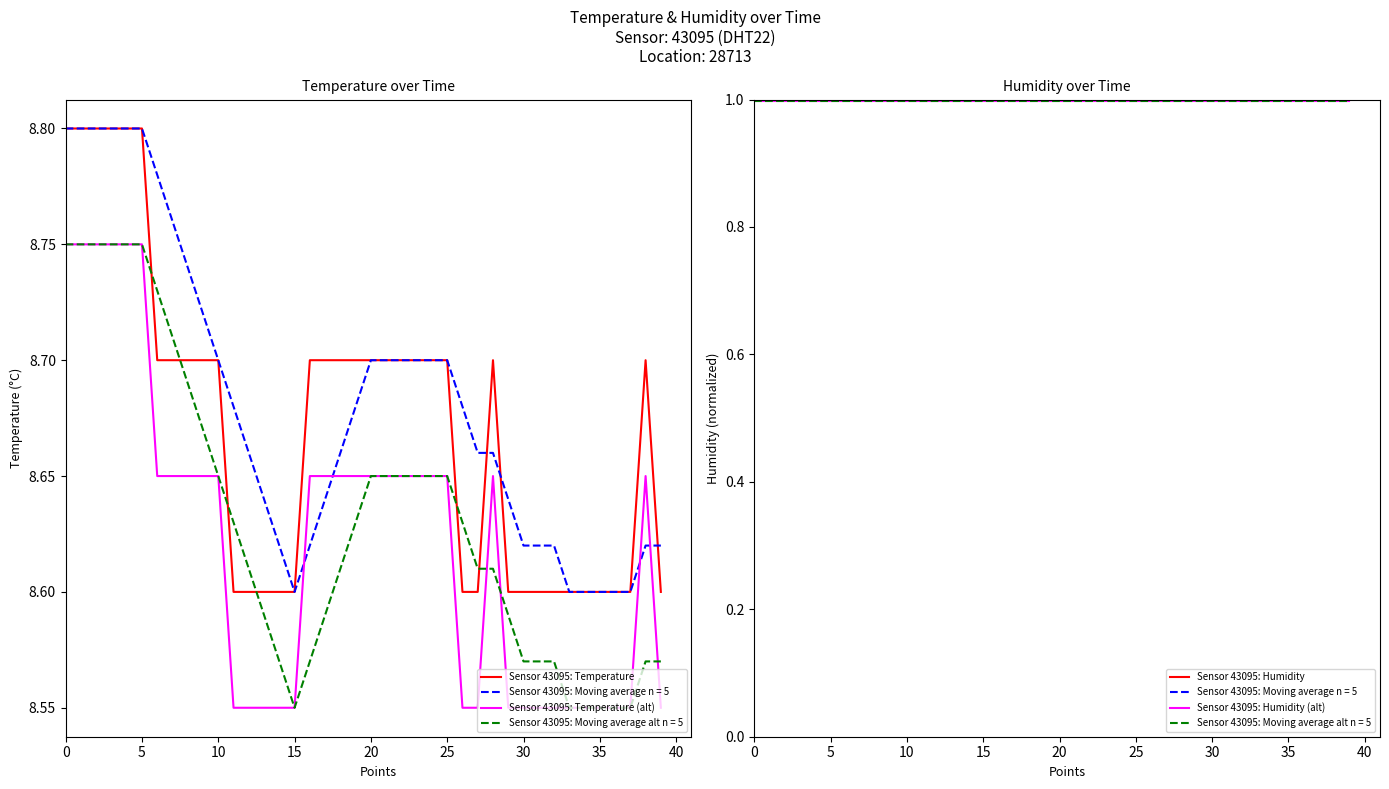

True or false: Sensor 43095: Humidity and Sensor 43095: Temperature cross at least once.

False